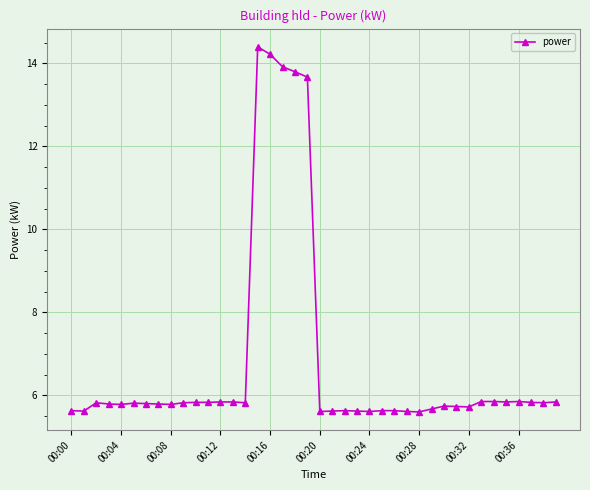

What is the sum of all values?

271.1